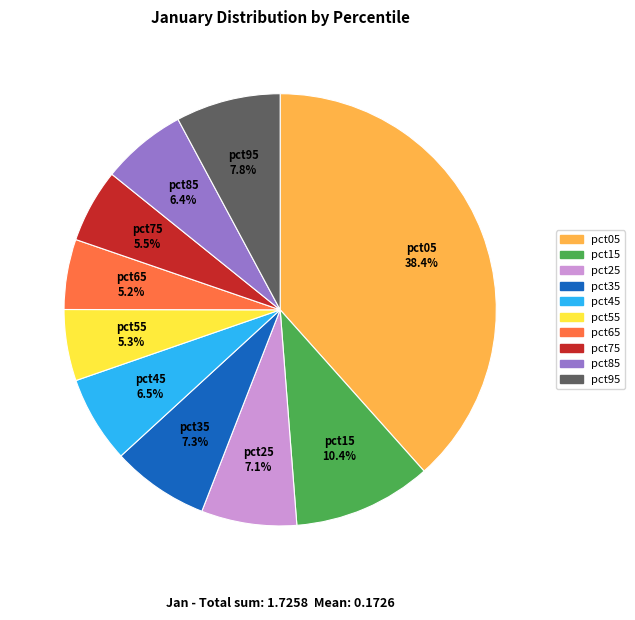

Do pct55 and pct15 together represent more than half of the pie?

No